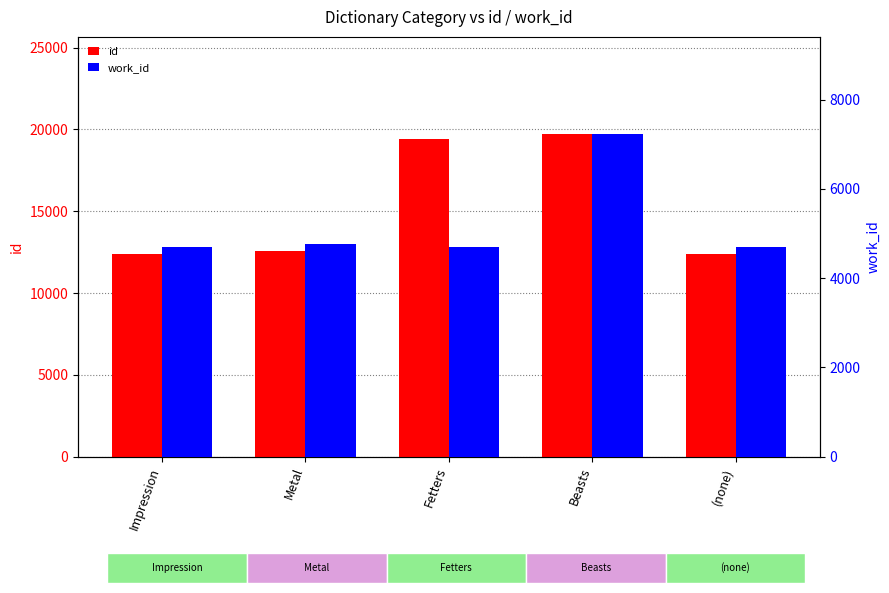

What is the difference between the maximum and minimum values in the id series?

7353